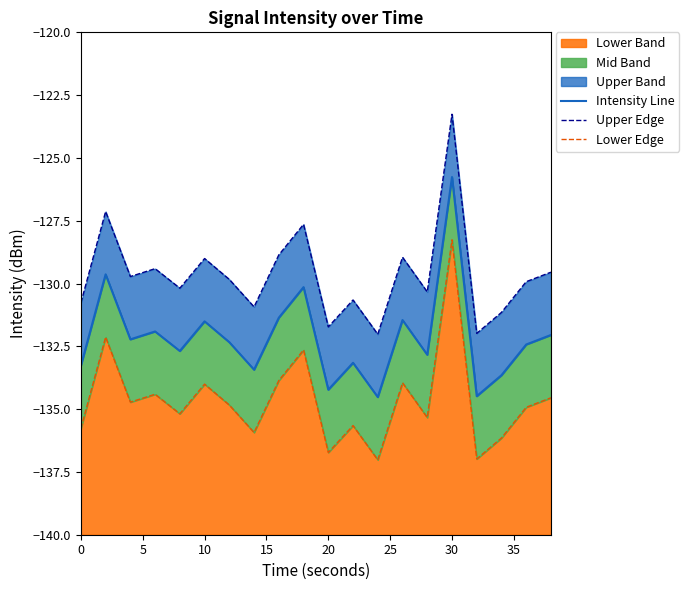

True or false: Intensity Line and Upper Edge intersect in this chart.

False